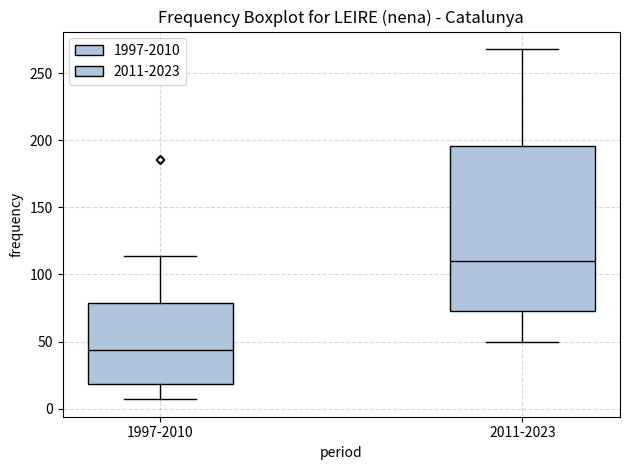

Which box has the highest median line?

2011-2023